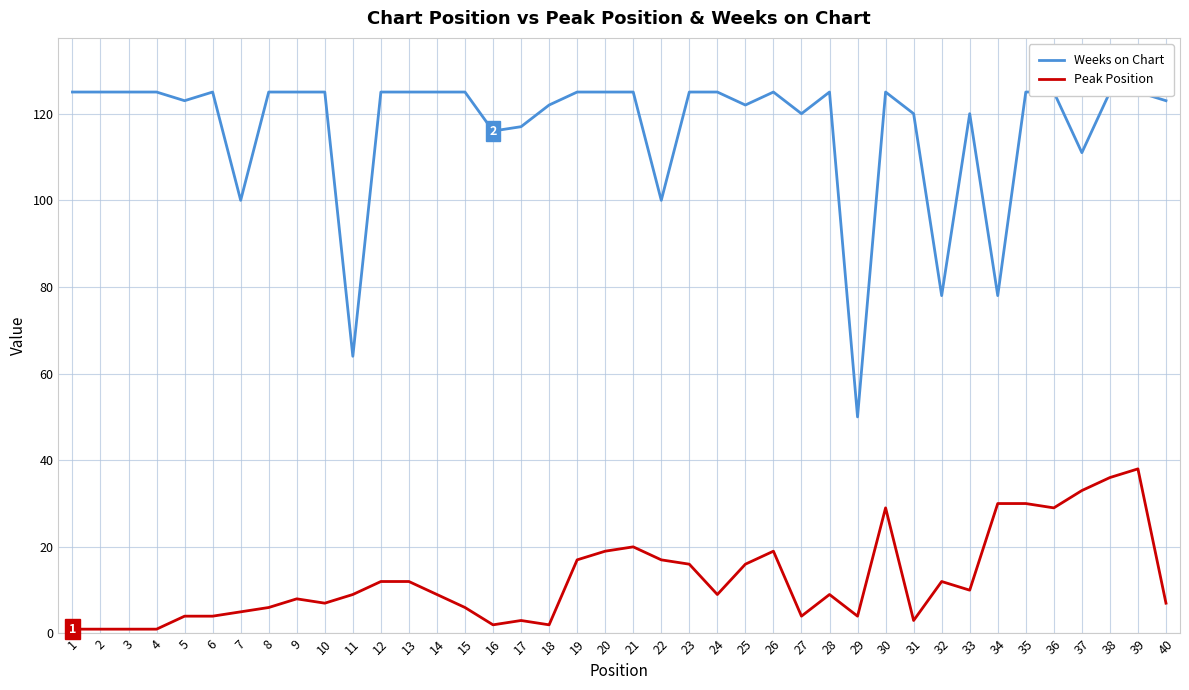

How many interior local valleys does the Peak Position series have?

9